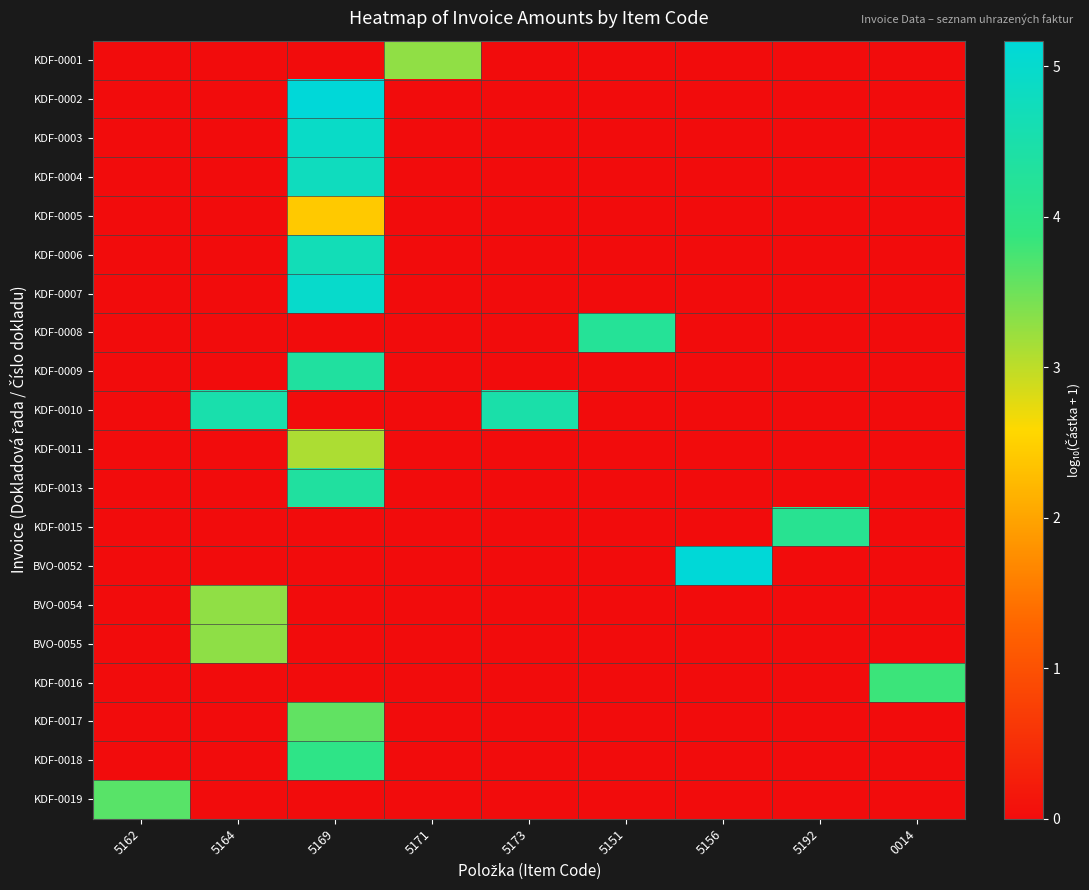

Reading right to left, extract all data points from this chart.

KDF-0001: 0014=0.0	5192=0.0	5156=0.0	5151=0.0	5173=0.0	5171=3.3	5169=0.0	5164=0.0	5162=0.0
KDF-0002: 0014=0.0	5192=0.0	5156=0.0	5151=0.0	5173=0.0	5171=0.0	5169=5.2	5164=0.0	5162=0.0
KDF-0003: 0014=0.0	5192=0.0	5156=0.0	5151=0.0	5173=0.0	5171=0.0	5169=4.9	5164=0.0	5162=0.0
KDF-0004: 0014=0.0	5192=0.0	5156=0.0	5151=0.0	5173=0.0	5171=0.0	5169=4.8	5164=0.0	5162=0.0
KDF-0005: 0014=0.0	5192=0.0	5156=0.0	5151=0.0	5173=0.0	5171=0.0	5169=2.4	5164=0.0	5162=0.0
KDF-0006: 0014=0.0	5192=0.0	5156=0.0	5151=0.0	5173=0.0	5171=0.0	5169=4.7	5164=0.0	5162=0.0
KDF-0007: 0014=0.0	5192=0.0	5156=0.0	5151=0.0	5173=0.0	5171=0.0	5169=5.0	5164=0.0	5162=0.0
KDF-0008: 0014=0.0	5192=0.0	5156=0.0	5151=4.2	5173=0.0	5171=0.0	5169=0.0	5164=0.0	5162=0.0
KDF-0009: 0014=0.0	5192=0.0	5156=0.0	5151=0.0	5173=0.0	5171=0.0	5169=4.3	5164=0.0	5162=0.0
KDF-0010: 0014=0.0	5192=0.0	5156=0.0	5151=0.0	5173=4.5	5171=0.0	5169=0.0	5164=4.5	5162=0.0
KDF-0011: 0014=0.0	5192=0.0	5156=0.0	5151=0.0	5173=0.0	5171=0.0	5169=3.1	5164=0.0	5162=0.0
KDF-0013: 0014=0.0	5192=0.0	5156=0.0	5151=0.0	5173=0.0	5171=0.0	5169=4.3	5164=0.0	5162=0.0
KDF-0015: 0014=0.0	5192=4.1	5156=0.0	5151=0.0	5173=0.0	5171=0.0	5169=0.0	5164=0.0	5162=0.0
BVO-0052: 0014=0.0	5192=0.0	5156=5.1	5151=0.0	5173=0.0	5171=0.0	5169=0.0	5164=0.0	5162=0.0
BVO-0054: 0014=0.0	5192=0.0	5156=0.0	5151=0.0	5173=0.0	5171=0.0	5169=0.0	5164=3.3	5162=0.0
BVO-0055: 0014=0.0	5192=0.0	5156=0.0	5151=0.0	5173=0.0	5171=0.0	5169=0.0	5164=3.3	5162=0.0
KDF-0016: 0014=3.8	5192=0.0	5156=0.0	5151=0.0	5173=0.0	5171=0.0	5169=0.0	5164=0.0	5162=0.0
KDF-0017: 0014=0.0	5192=0.0	5156=0.0	5151=0.0	5173=0.0	5171=0.0	5169=3.6	5164=0.0	5162=0.0
KDF-0018: 0014=0.0	5192=0.0	5156=0.0	5151=0.0	5173=0.0	5171=0.0	5169=4.0	5164=0.0	5162=0.0
KDF-0019: 0014=0.0	5192=0.0	5156=0.0	5151=0.0	5173=0.0	5171=0.0	5169=0.0	5164=0.0	5162=3.6